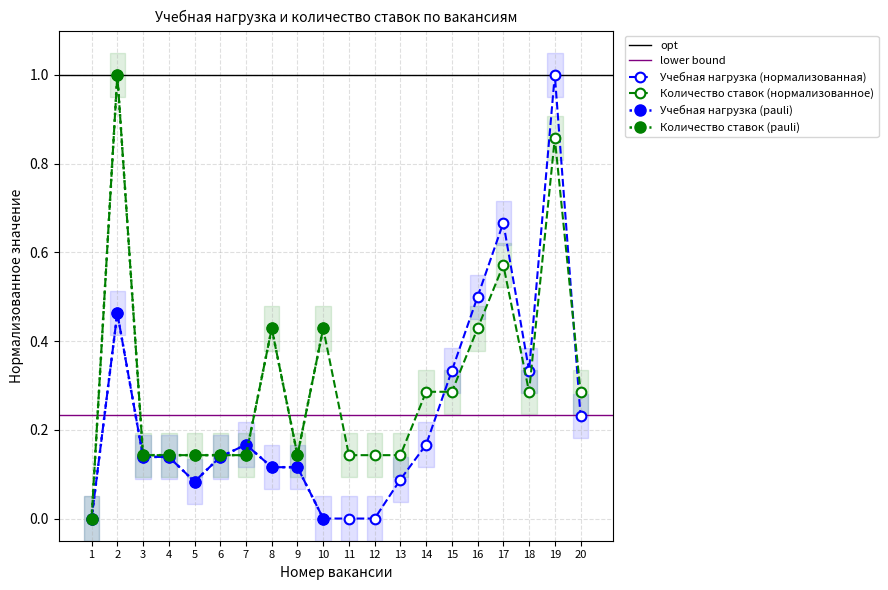

True or false: Количество ставок (нормализованное) has a value of 0.7 at 10.

False